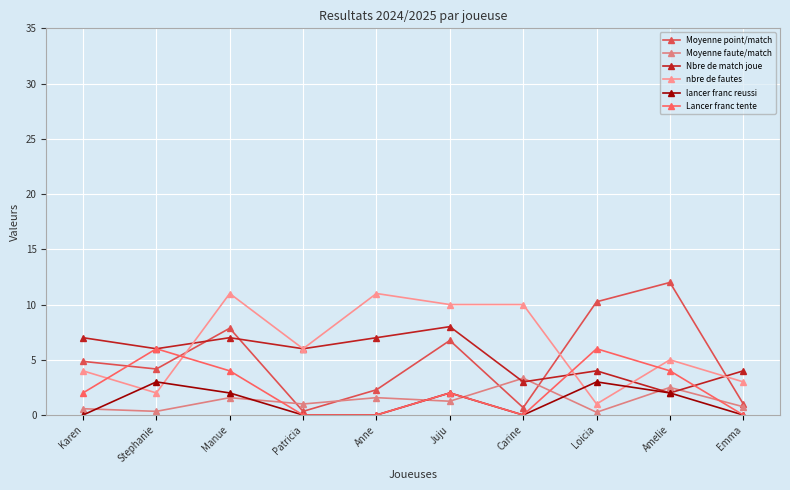

How many series are shown in this chart?

6